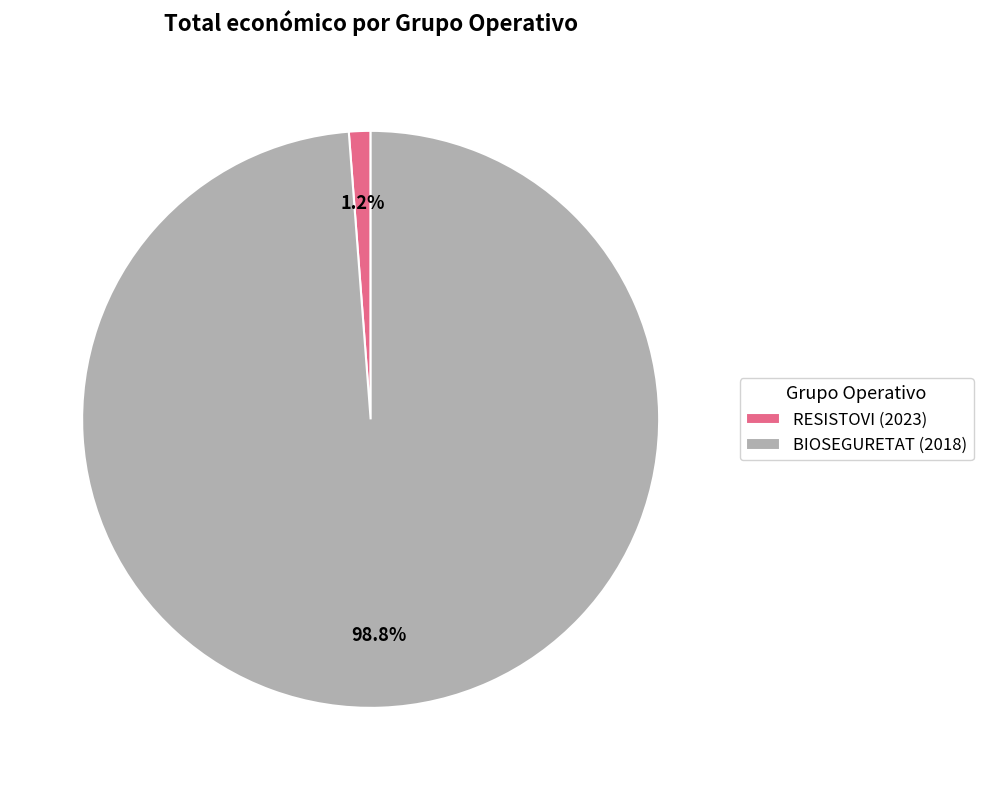

To the nearest percent, what is the difference between the BIOSEGURETAT (2018) and RESISTOVI (2023) slice percentages?

98%